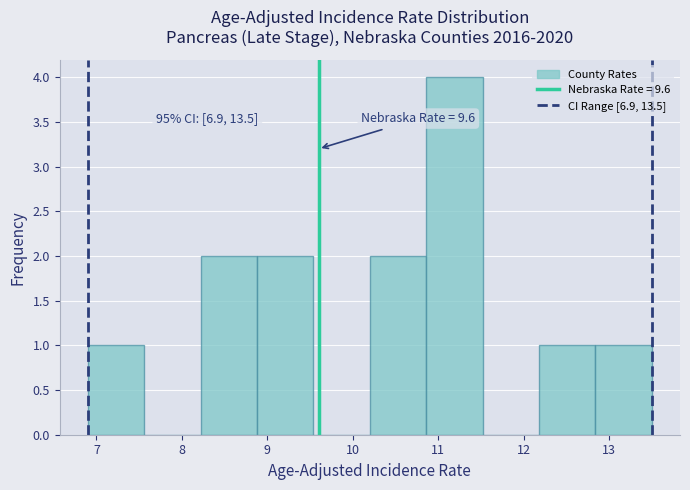

Which range on the x-axis has the tallest bar?

10.86 to 11.52